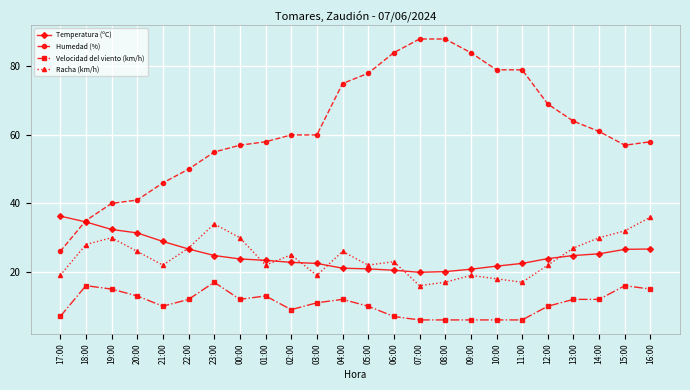

What are all the series names shown in the legend?

Temperatura (ºC), Humedad (%), Velocidad del viento (km/h), Racha (km/h)